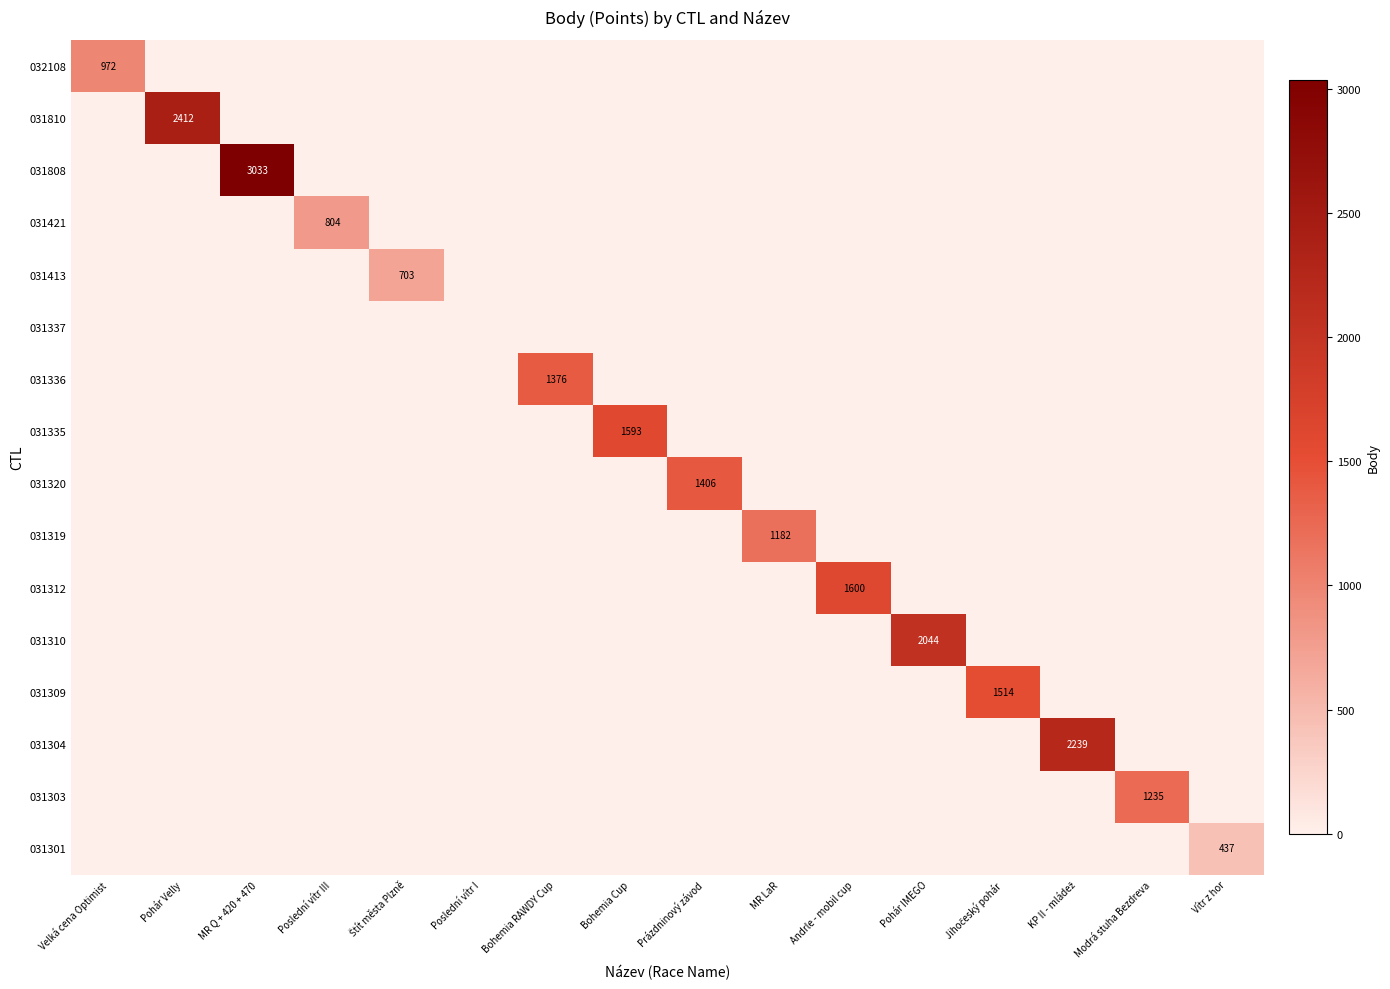

What is the sum of all 031319 values?

1182